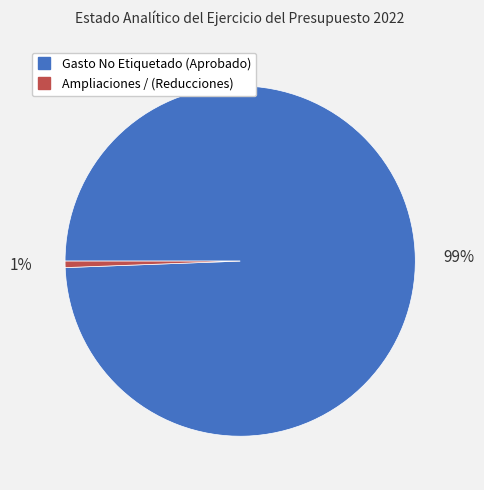

To the nearest percent, what is the combined percentage of Gasto No Etiquetado (Aprobado) and Ampliaciones / (Reducciones)?

100%